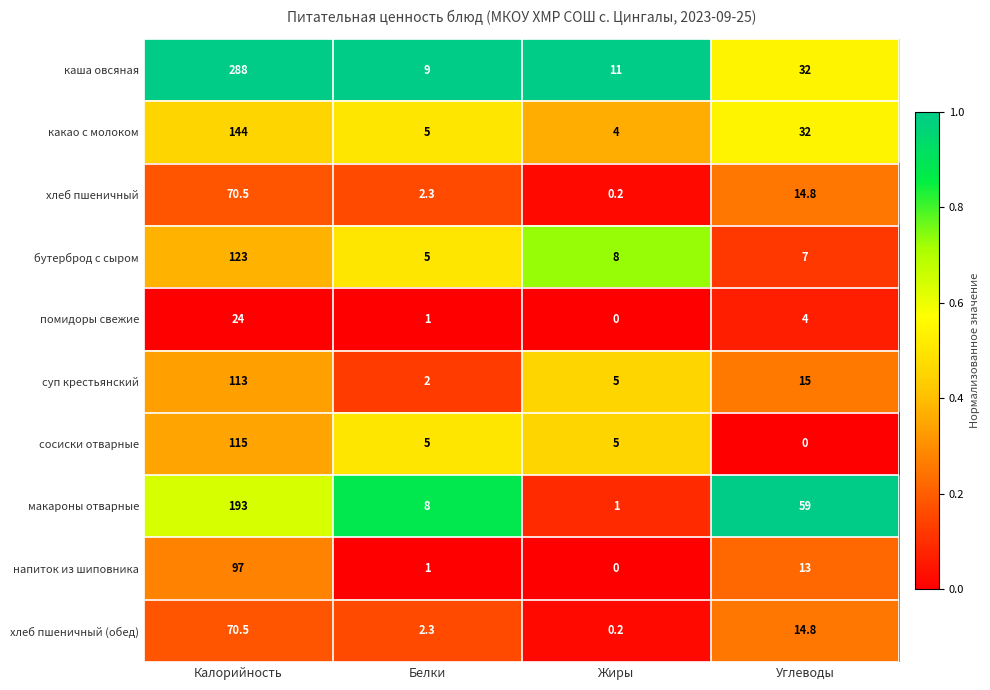

Where does the какао с молоком series first go above 32?

Калорийность